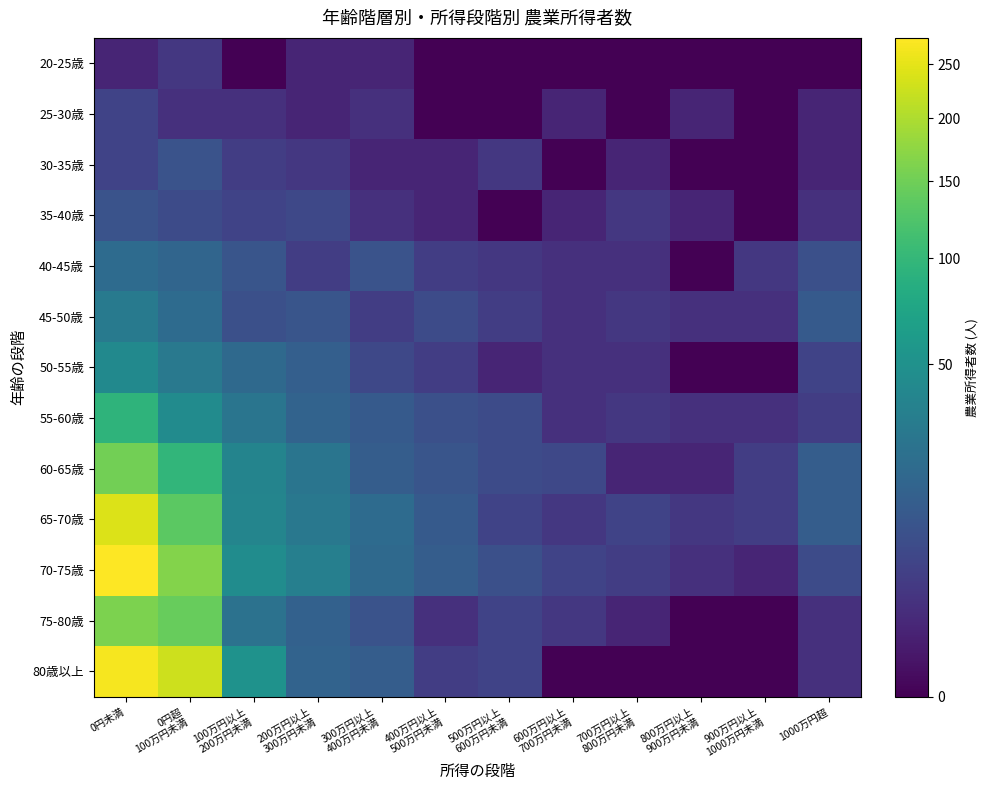

Count the number of categories in the chart.

12